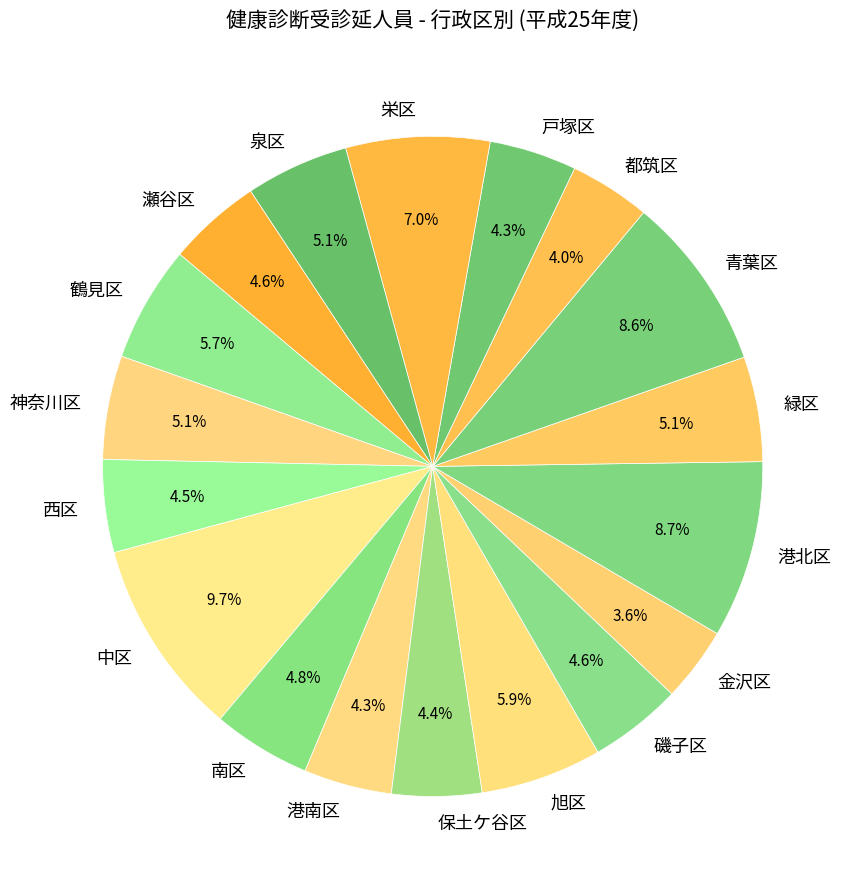

Is the sum of 南区 and 磯子区 greater than half?

No